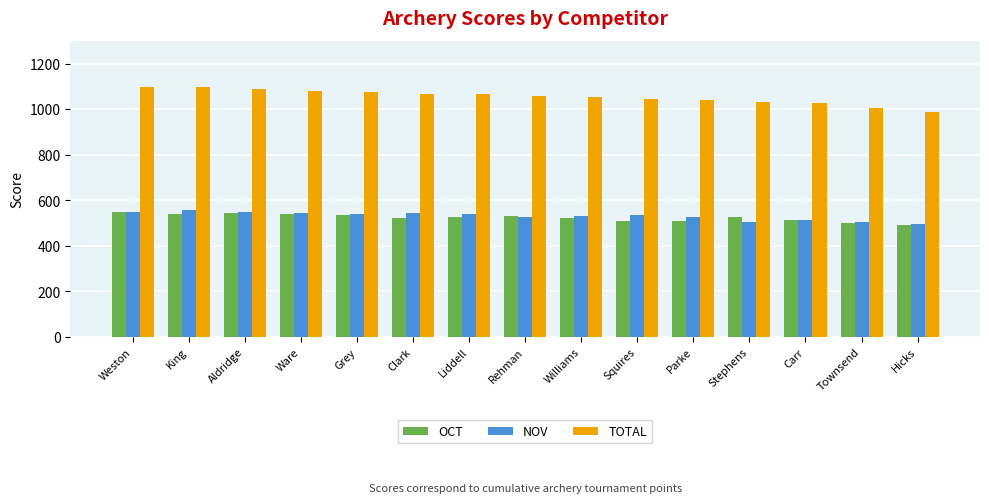

How many series are shown in this chart?

3